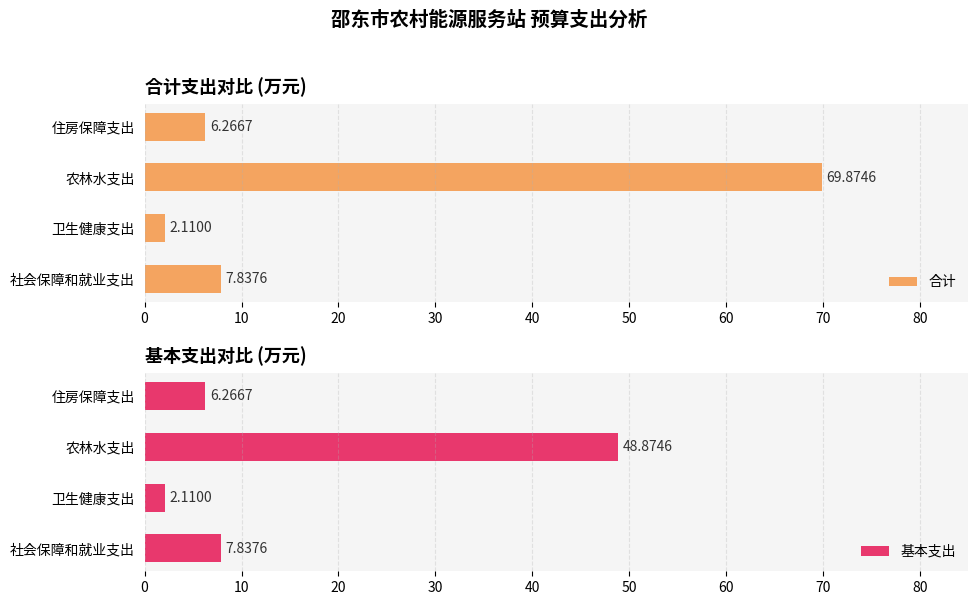

Reading left to right, what are all the values shown in this chart?

合计: 7.8	2.1	69.9	6.3
基本支出: 7.8	2.1	48.9	6.3